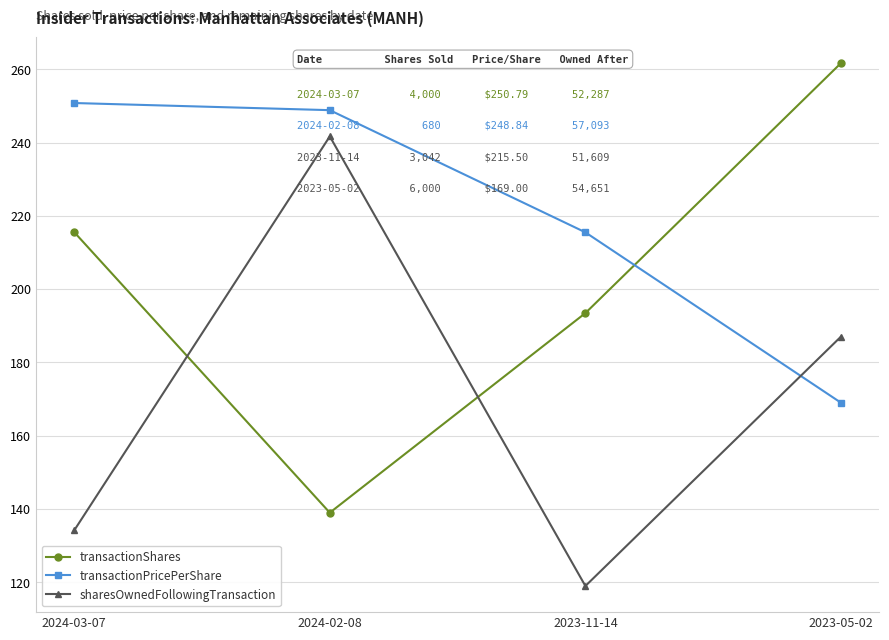

What is the difference between the second highest and minimum values in the transactionShares series?

76.6